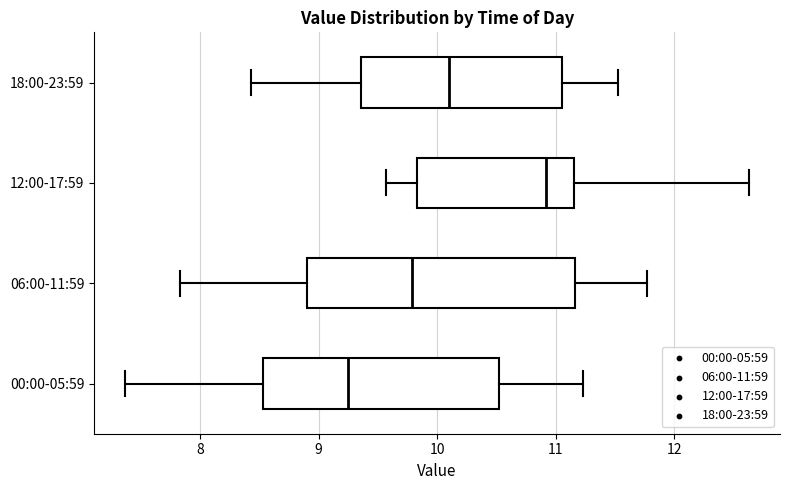

Reading bottom to top, transcribe this box plot: for each box, give where its median line is, the range the box spans, and where its two whiskers end, as read against the x-axis. The values are not printed on the chart, so give them approximately, as read against the axis.

00:00-05:59: median 9.3, box 8.5 to 10.5, whiskers 7.4 to 11.2
06:00-11:59: median 9.8, box 8.9 to 11.2, whiskers 7.8 to 11.8
12:00-17:59: median 10.9, box 9.8 to 11.2, whiskers 9.6 to 12.6
18:00-23:59: median 10.1, box 9.4 to 11.1, whiskers 8.4 to 11.5